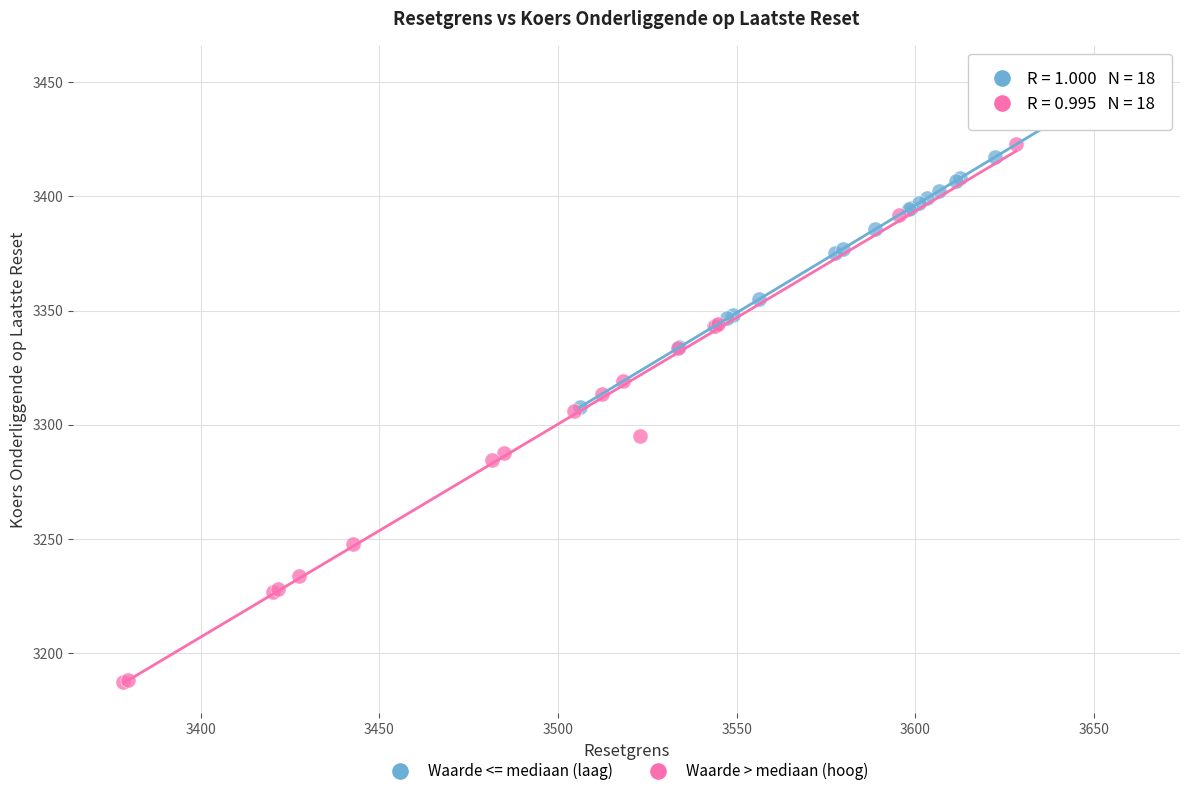

Which series has the widest spread of Y values?

Waarde > mediaan (hoog)